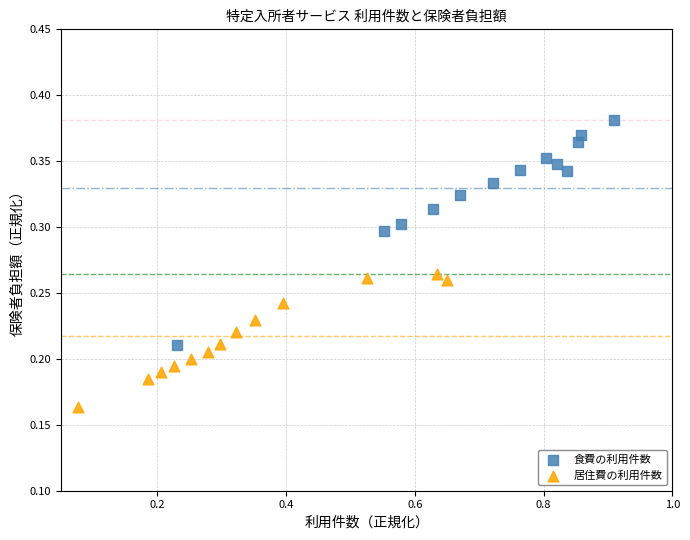

Which series has the largest Y range (max minus min)?

食費の利用件数